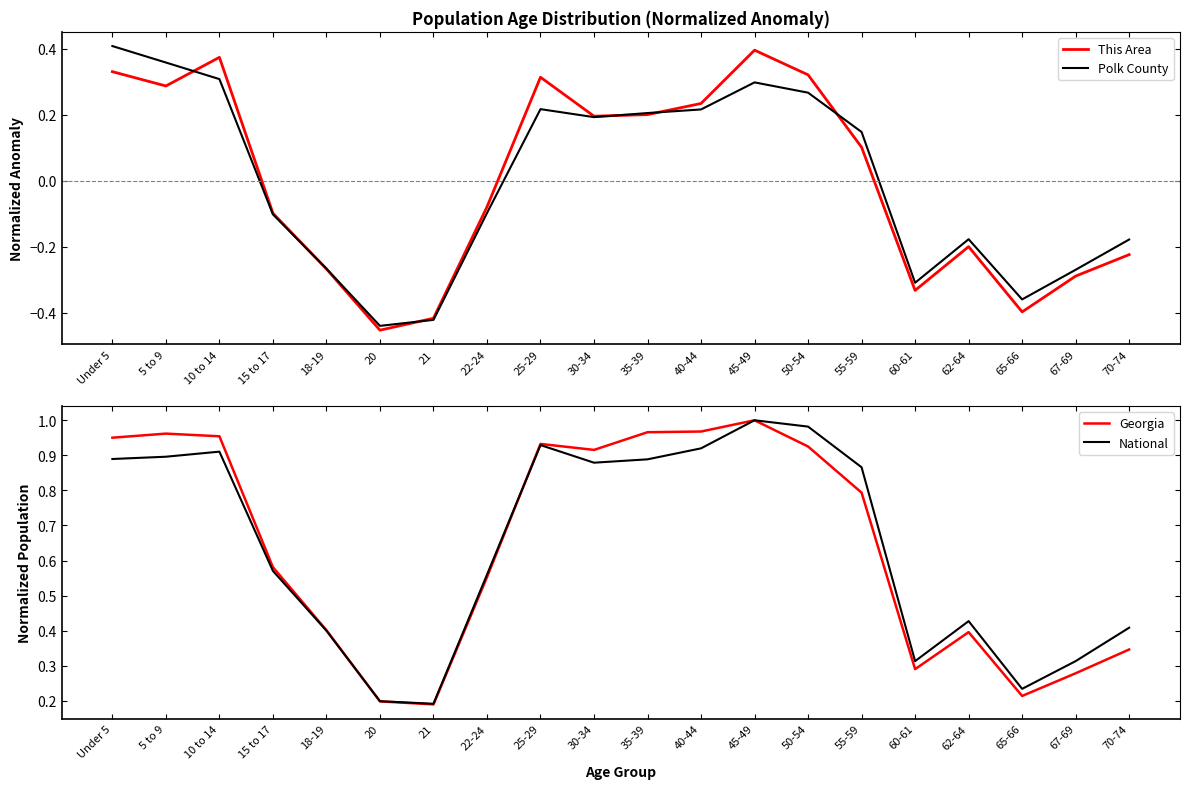

True or false: Polk County and This Area cross at least once.

True